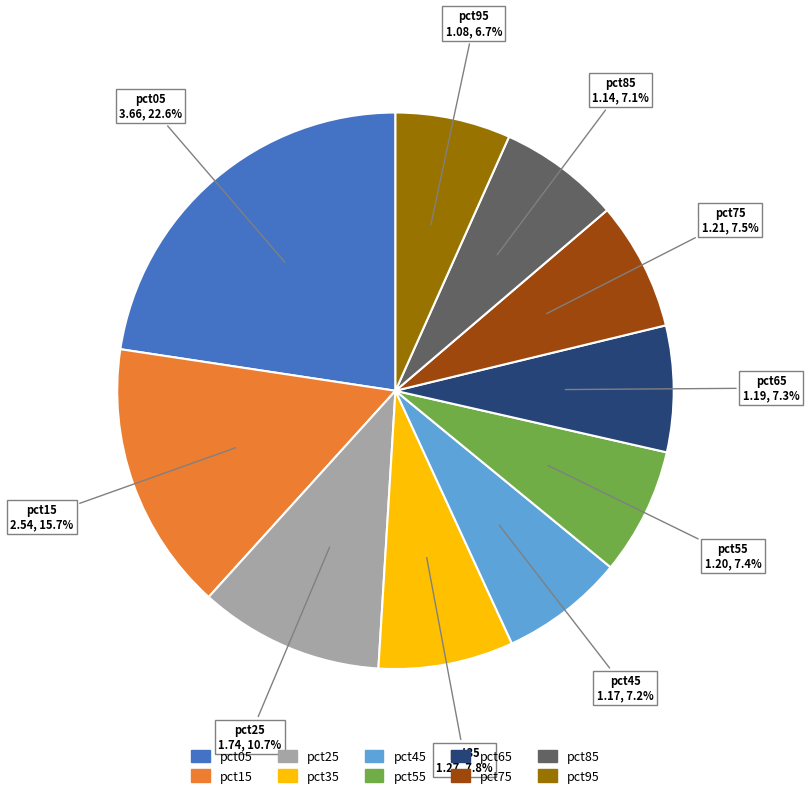

Does any single category account for the majority?

No